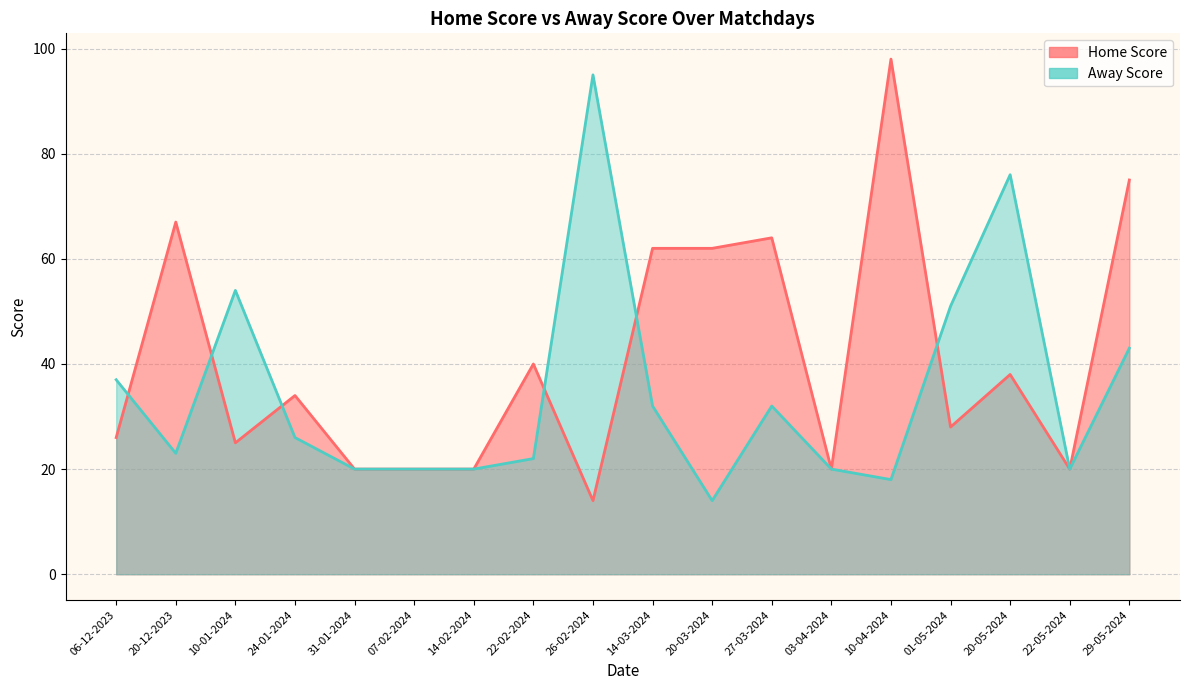

What is the lowest value of the Home Score series?

14